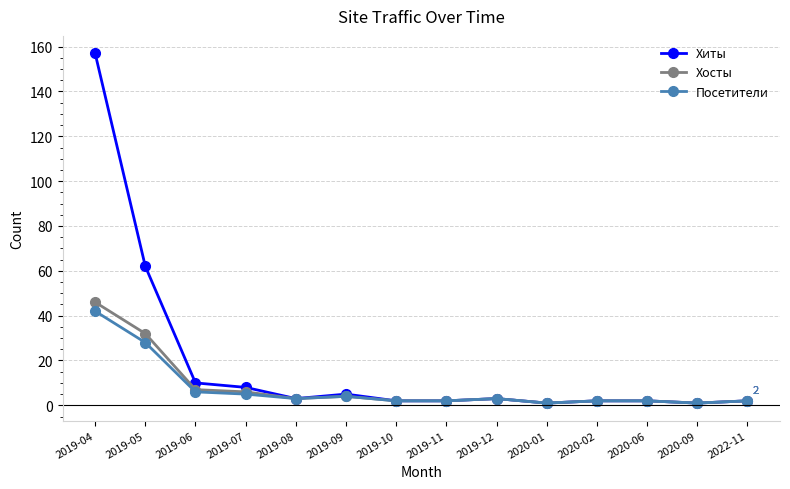

The value of Посетители at 2019-05 is 28. True or false?

True